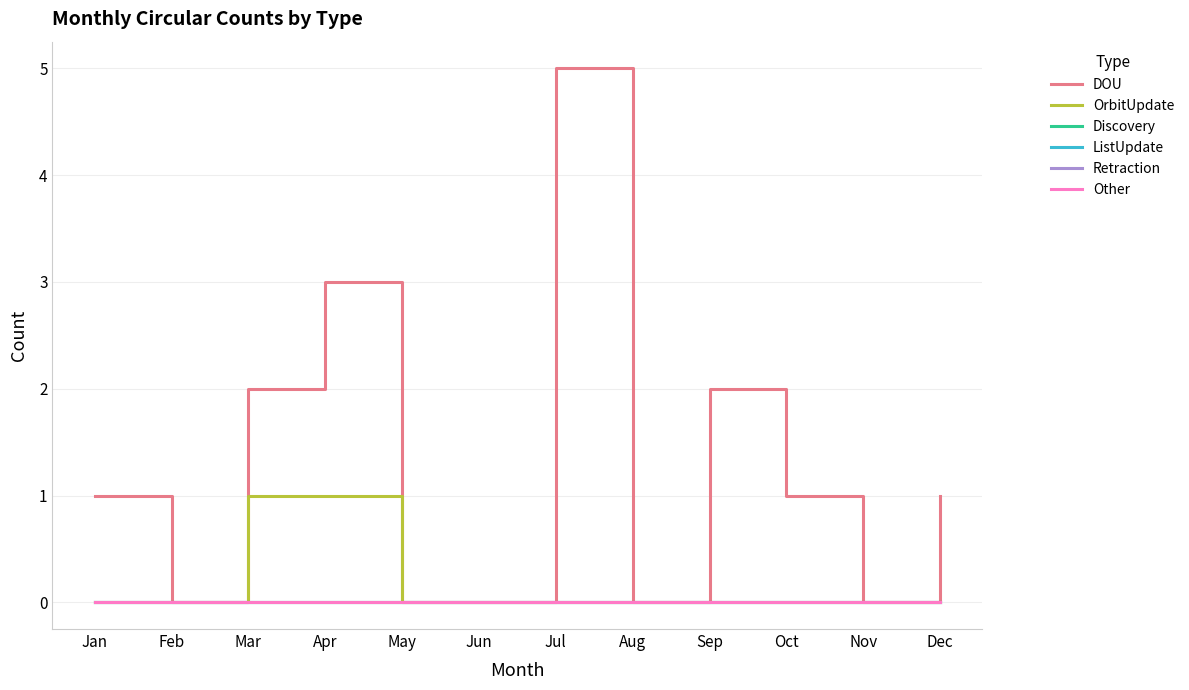

What is the difference between the highest and lowest values at Dec?

1